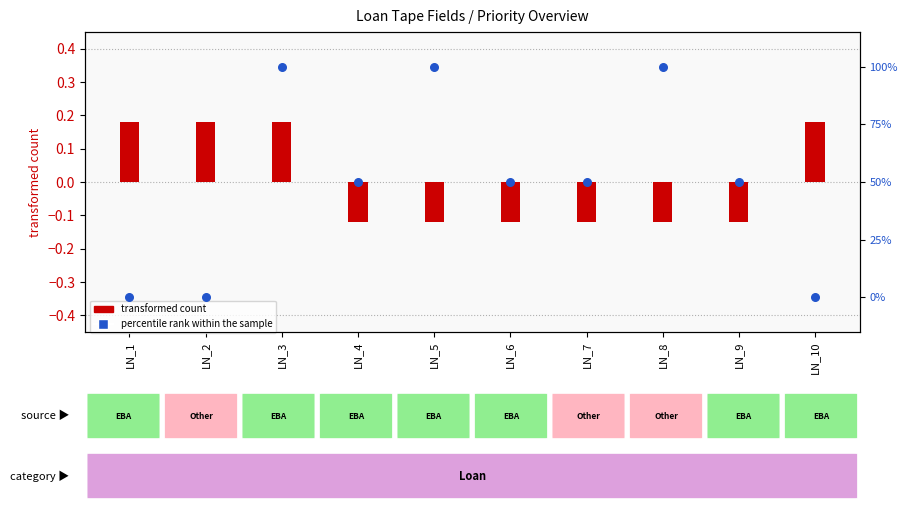

Which series has the largest total across all categories?

percentile rank within the sample